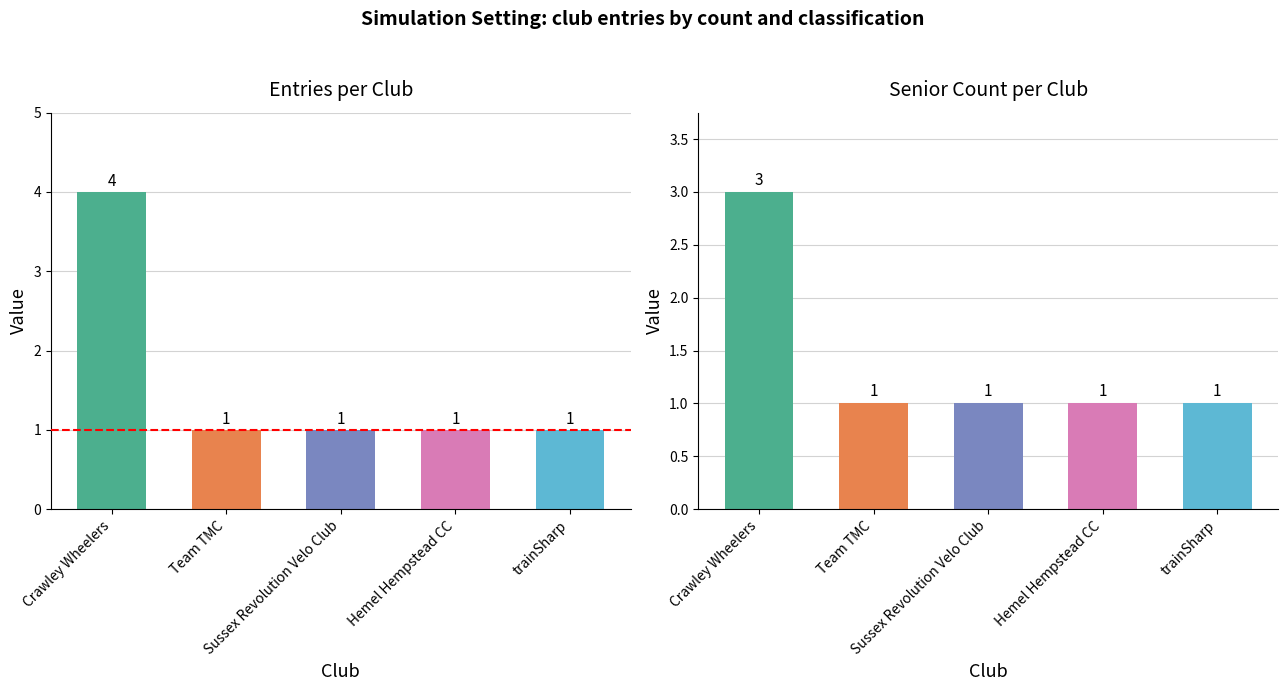

What is the value of the 5th bar from the left?

1